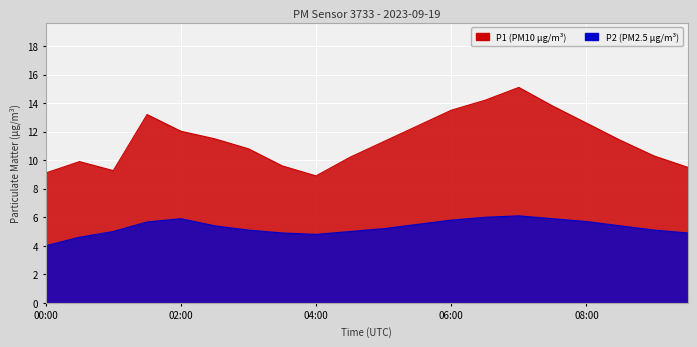

How many data points does each series have?

20